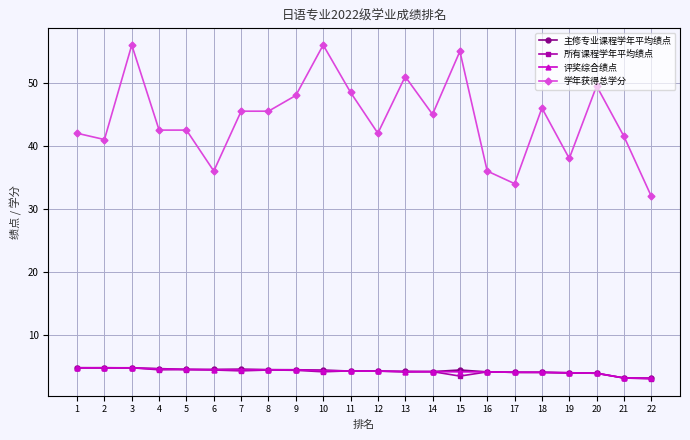

Which series has the largest range (max minus min)?

学年获得总学分